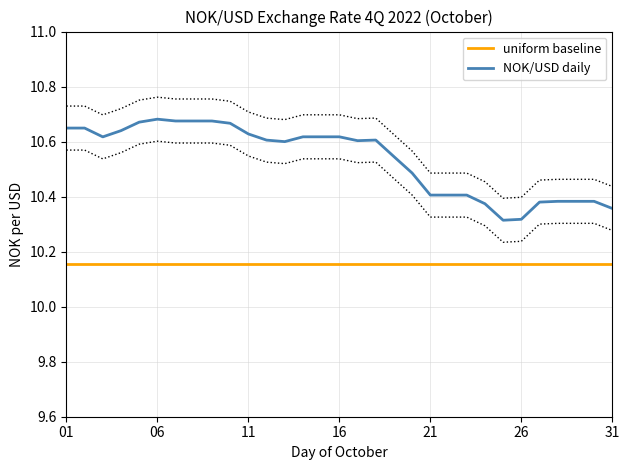

True or false: NOK/USD daily and uniform baseline cross at least once.

False